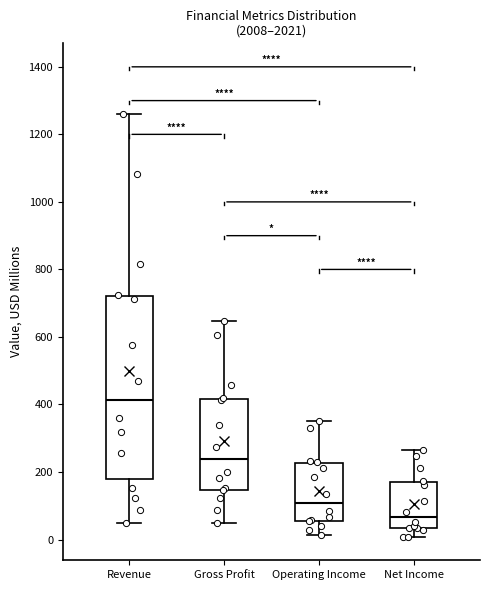

Where does the upper whisker of the box for Net Income end on the y-axis? The values are not printed on the chart, so give them approximately, as read against the axis.

260